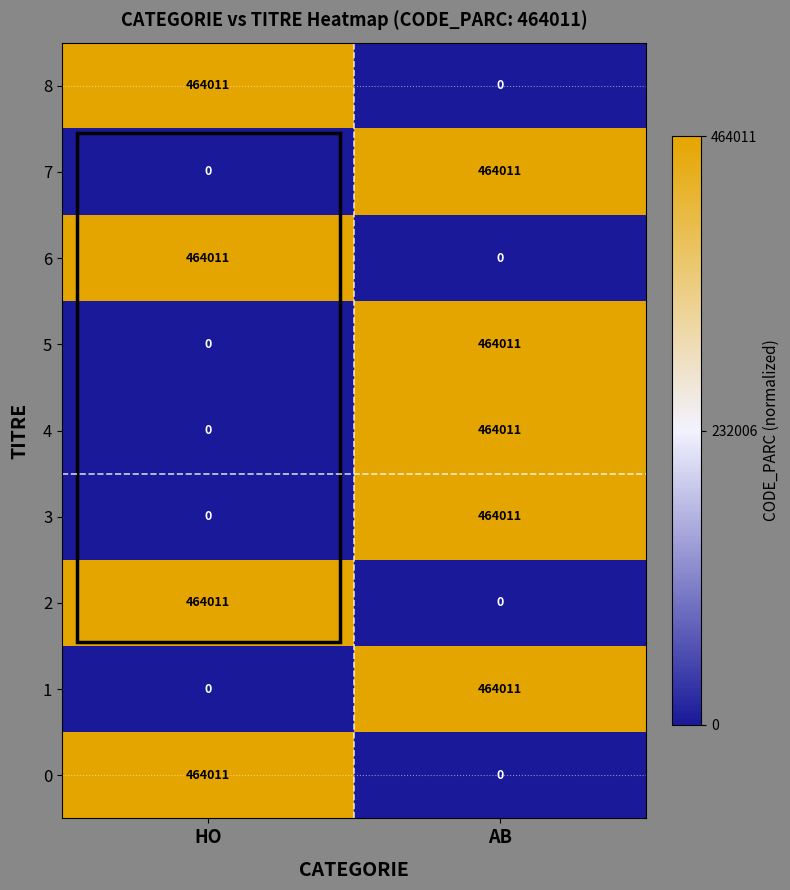

What is the highest value of the 1 series?

464011